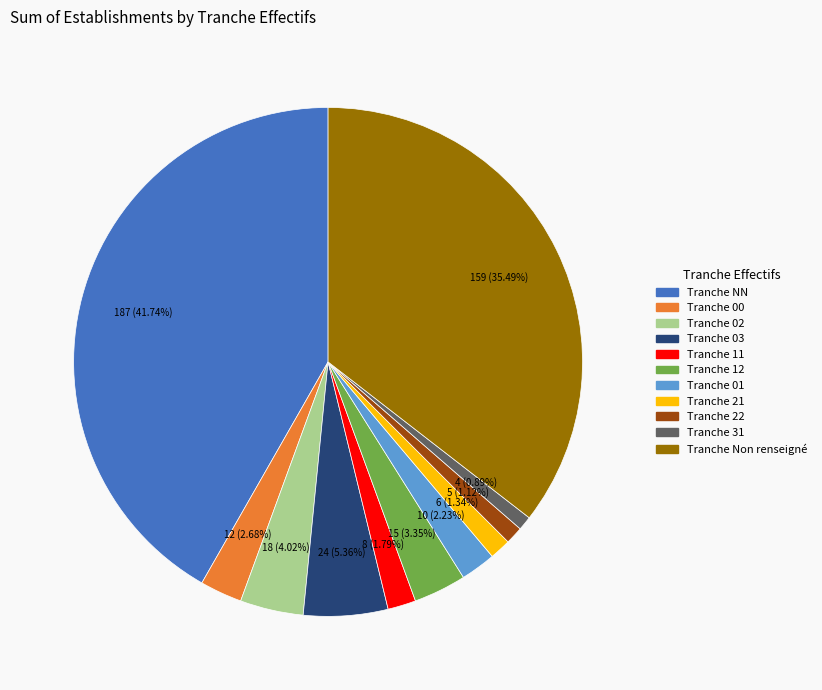

Is there a majority slice in this chart?

No